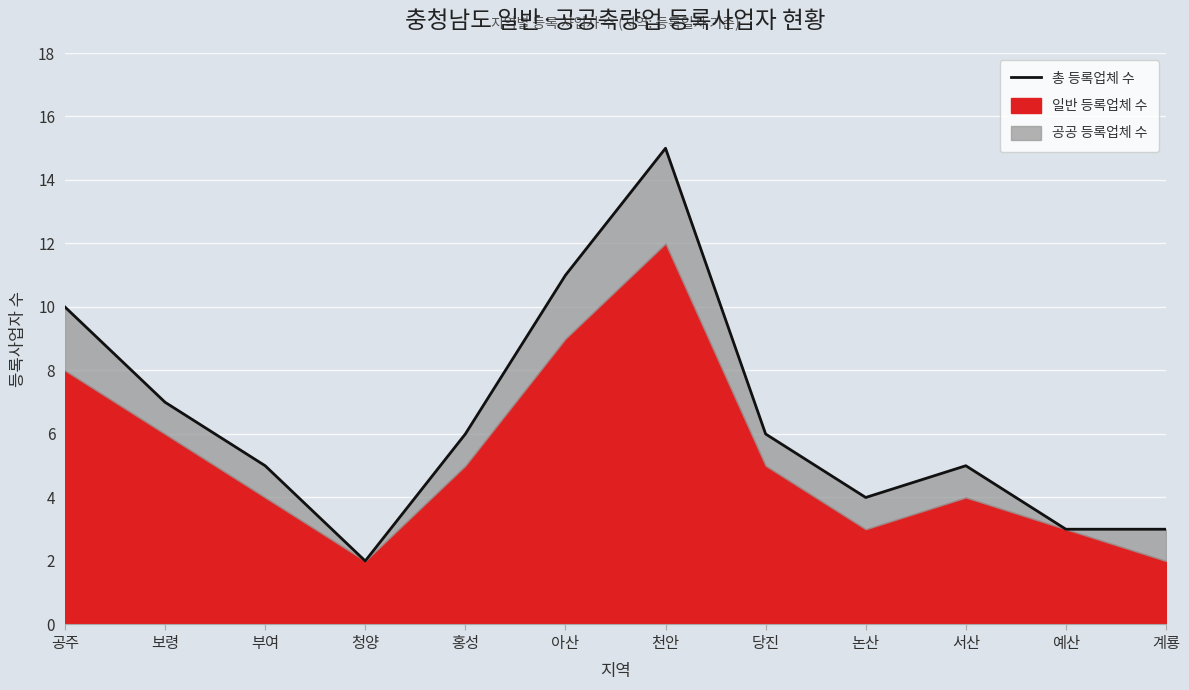

Reading left to right, transcribe all the data shown in this chart.

공주=10	보령=7	부여=5	청양=2	홍성=6	아산=11	천안=15	당진=6	논산=4	서산=5	예산=3	계룡=3